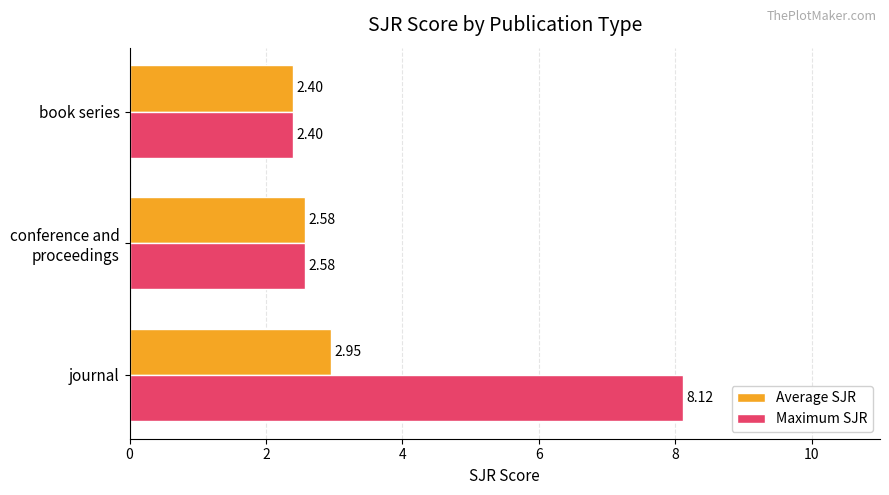

Which series has the widest spread of values?

Maximum SJR